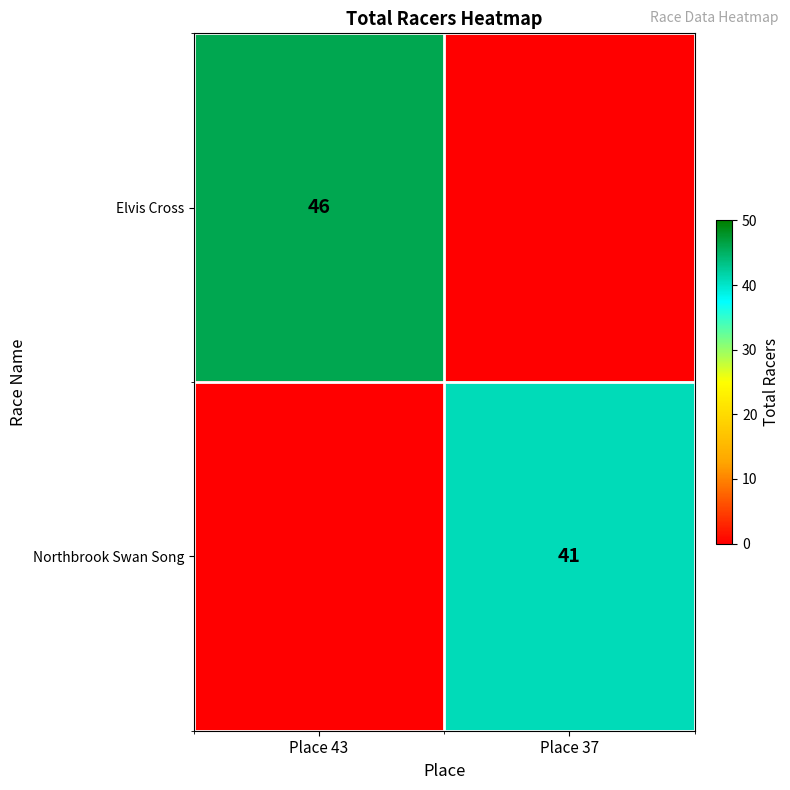

The Elvis Cross series shows 14 at Place 43. True or false?

False